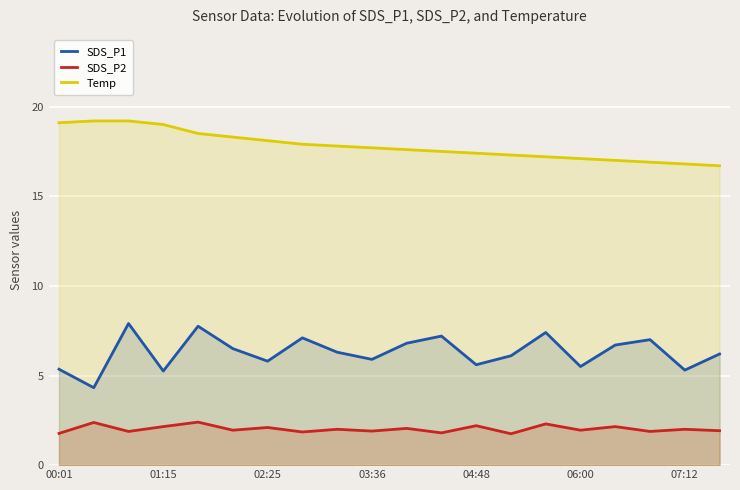

What is the difference between the maximum and minimum values in the Temp series?

2.5